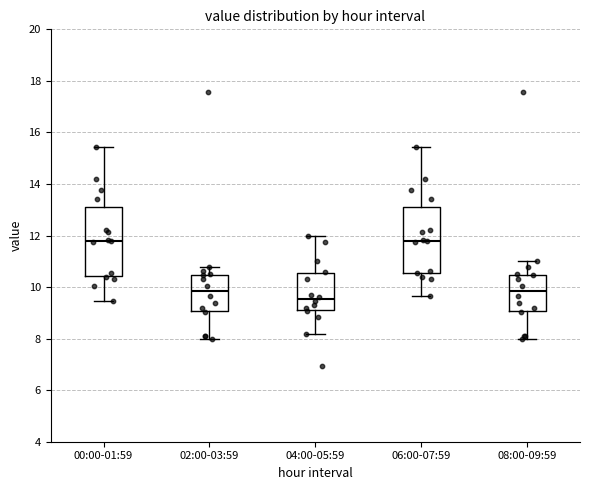

Reading left to right, transcribe this box plot: for each box, give where its median line is, the range the box spans, and where its two whiskers end, as read against the y-axis. The values are not printed on the chart, so give them approximately, as read against the axis.

00:00-01:59: median 11.8, box 10.4 to 13.2, whiskers 9.4 to 15.4
02:00-03:59: median 9.8, box 9.0 to 10.4, whiskers 8.0 to 10.8
04:00-05:59: median 9.6, box 9.2 to 10.6, whiskers 8.2 to 12.0
06:00-07:59: median 11.8, box 10.6 to 13.2, whiskers 9.6 to 15.4
08:00-09:59: median 9.8, box 9.0 to 10.4, whiskers 8.0 to 11.0